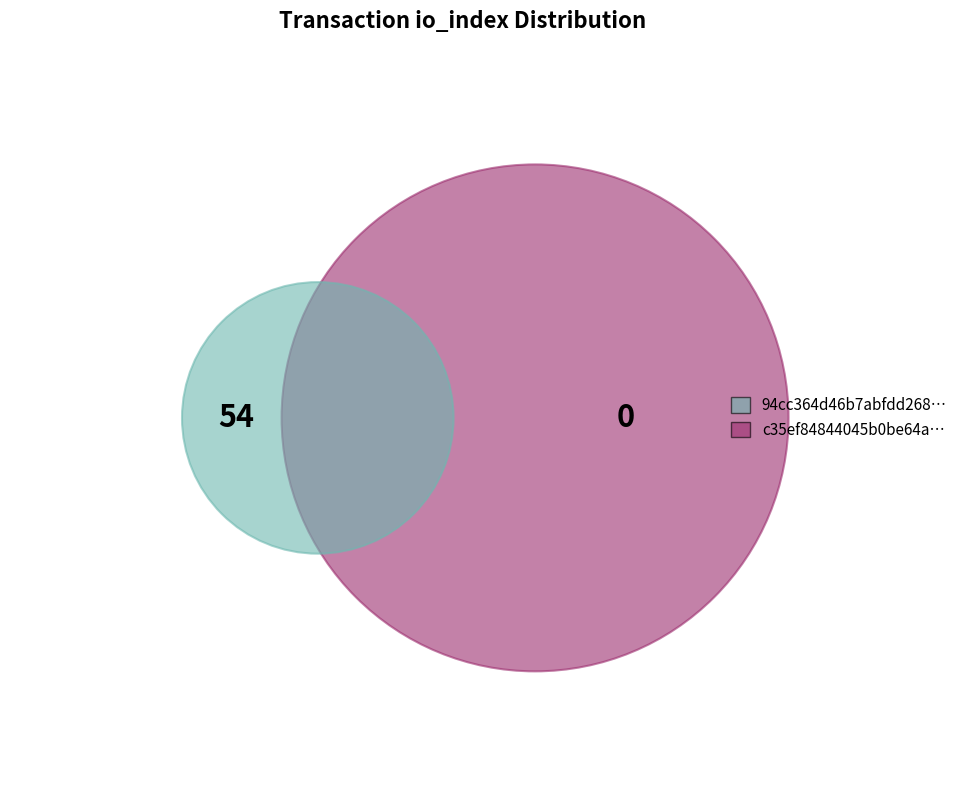

To the nearest percent, what is the difference between the largest and smallest slice percentages?

100%